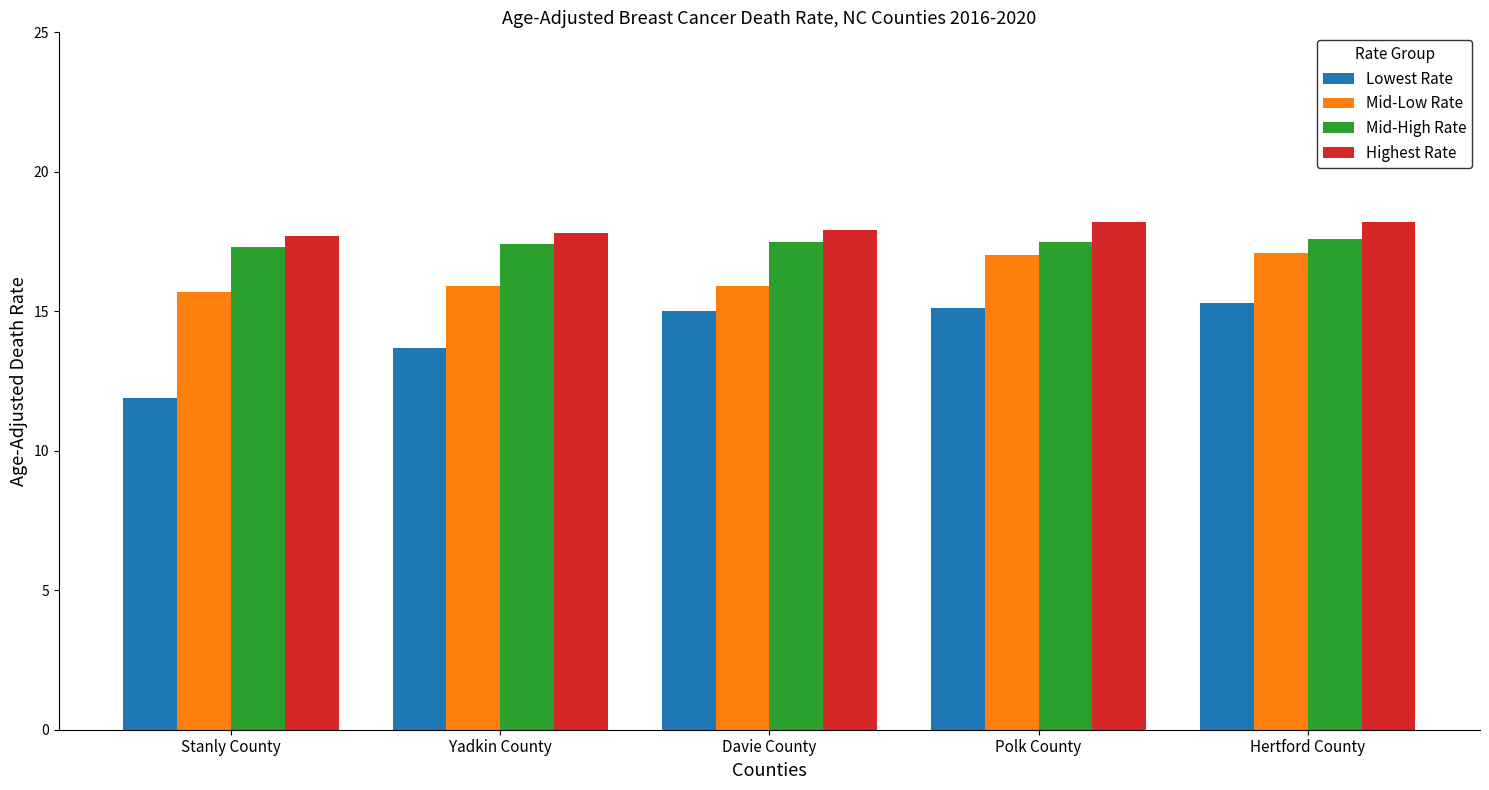

True or false: Mid-High Rate has a value of 5.2 at Yadkin County.

False